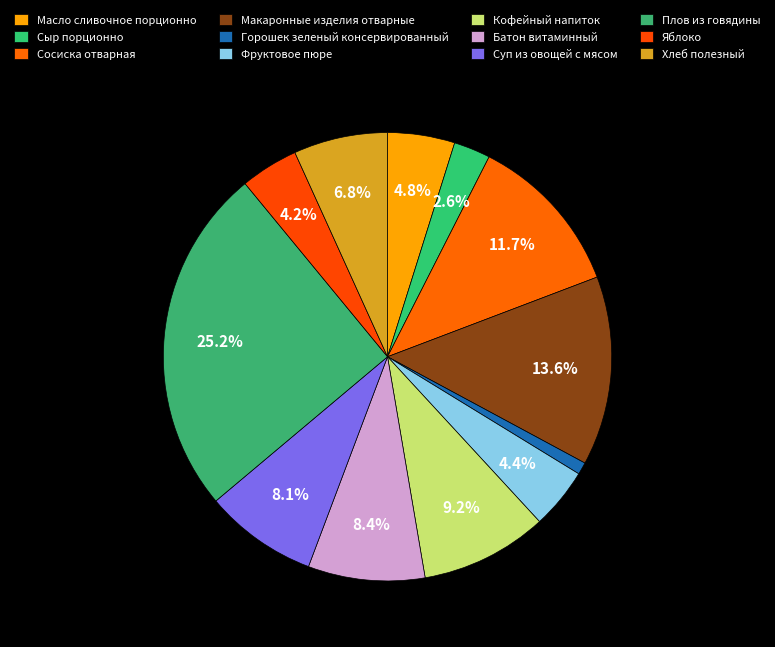

Does Яблоко account for over 50% of the chart?

No